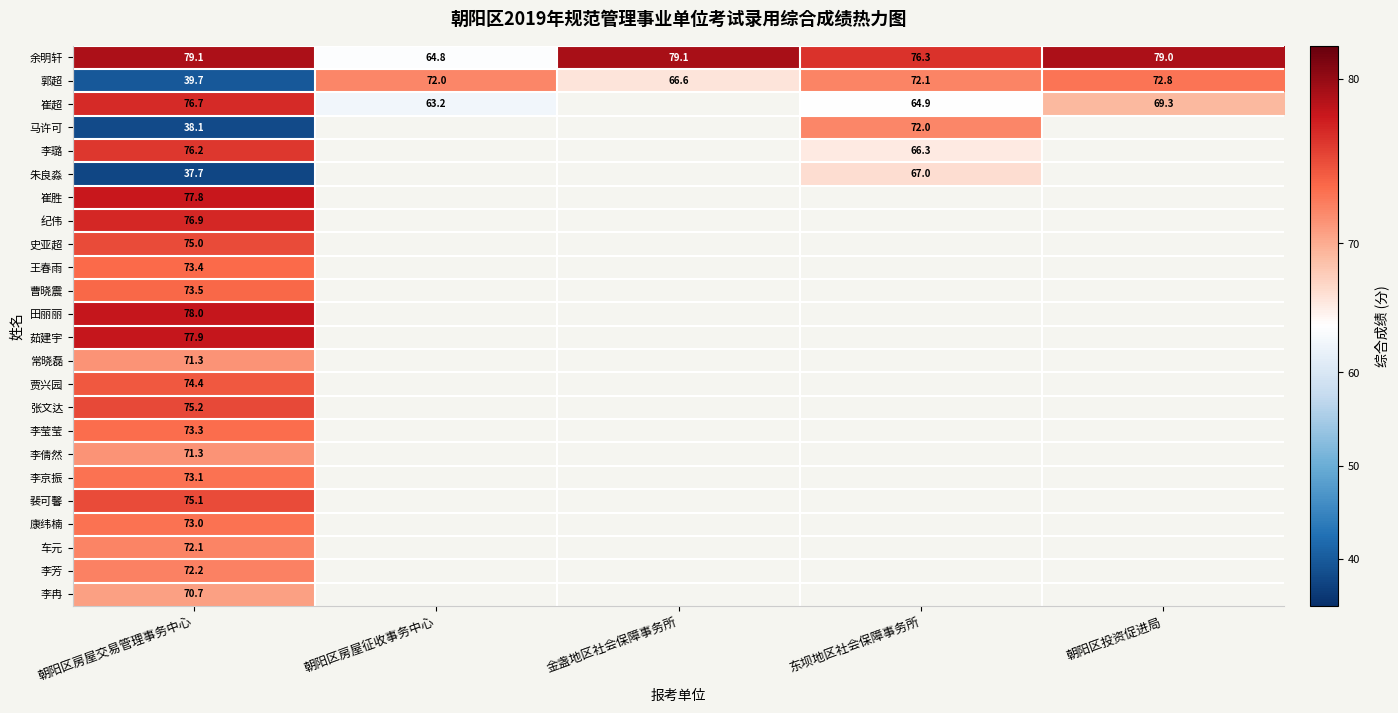

At which label does 郭超 reach its peak?

朝阳区投资促进局